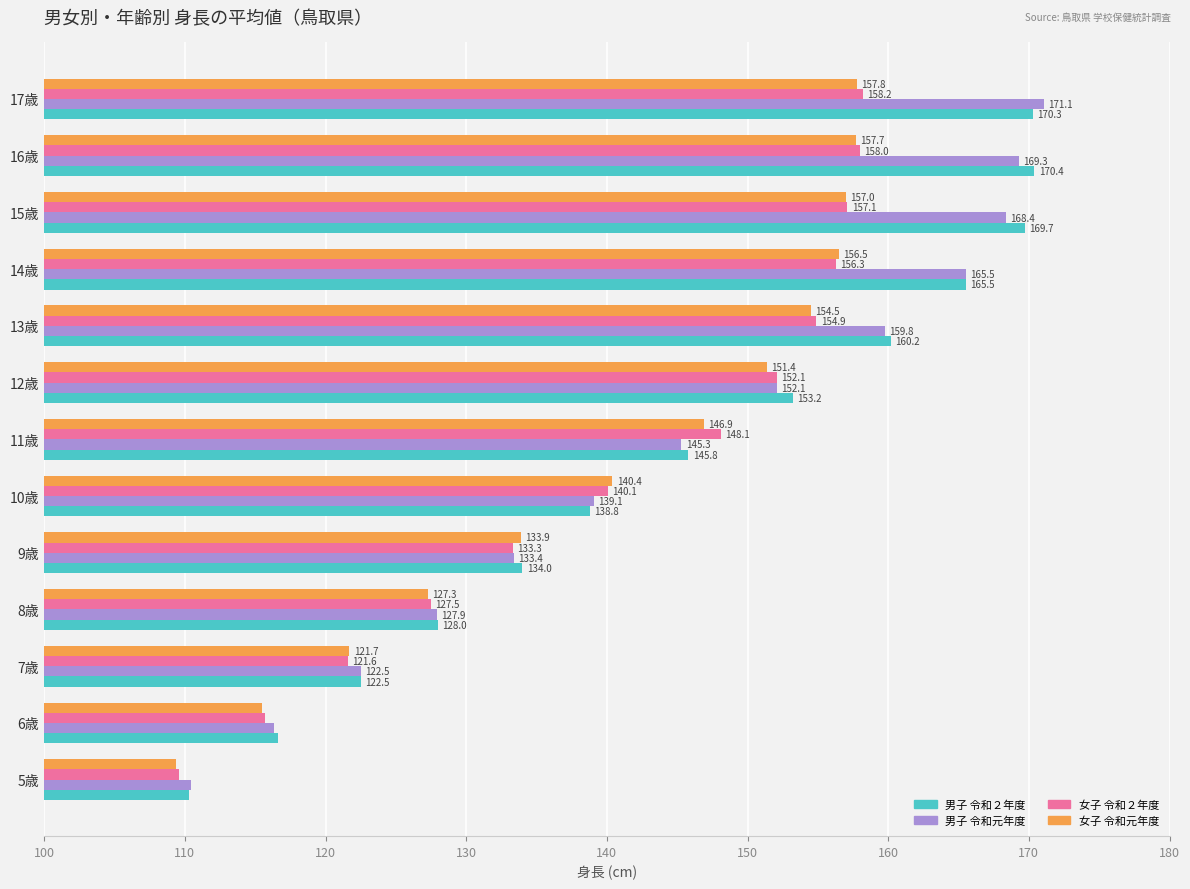

List the series in order of their peak value, lowest first.

女子 令和元年度, 女子 令和２年度, 男子 令和２年度, 男子 令和元年度